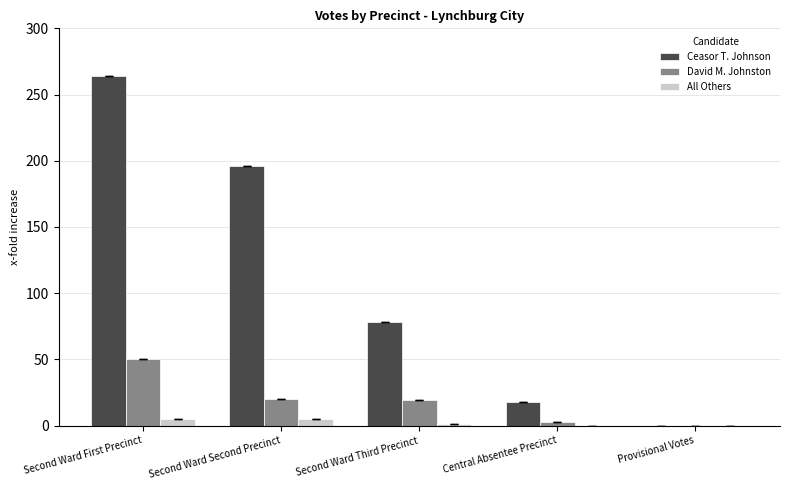

What is the sum of all David M. Johnston values?

92